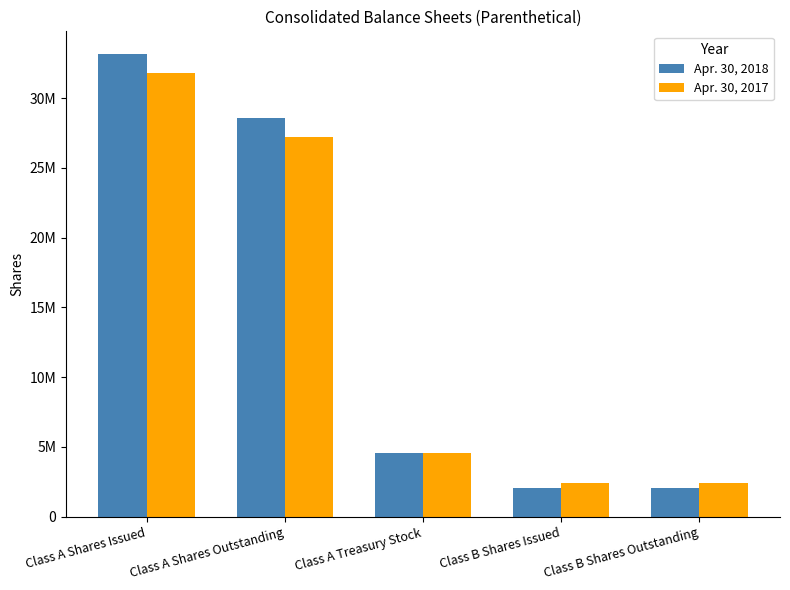

What is the sum of all Apr. 30, 2018 values?

70398308